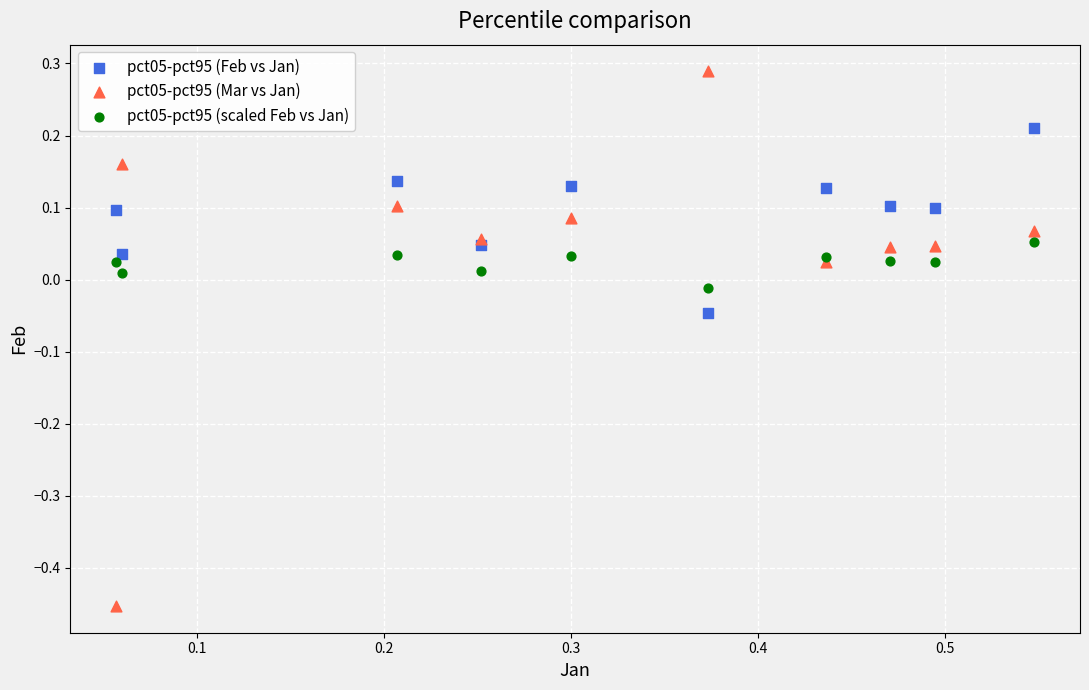

What are all the series names shown in the legend?

pct05-pct95 (Feb vs Jan), pct05-pct95 (Mar vs Jan), pct05-pct95 (scaled Feb vs Jan)